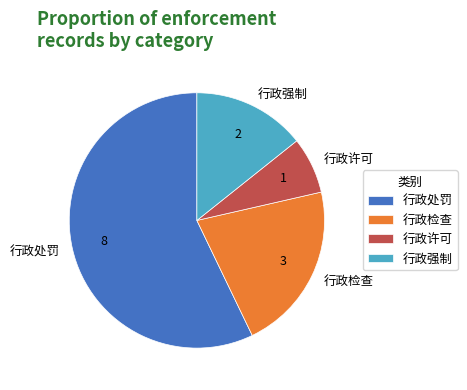

Between 行政强制 and 行政处罚, which is larger?

行政处罚